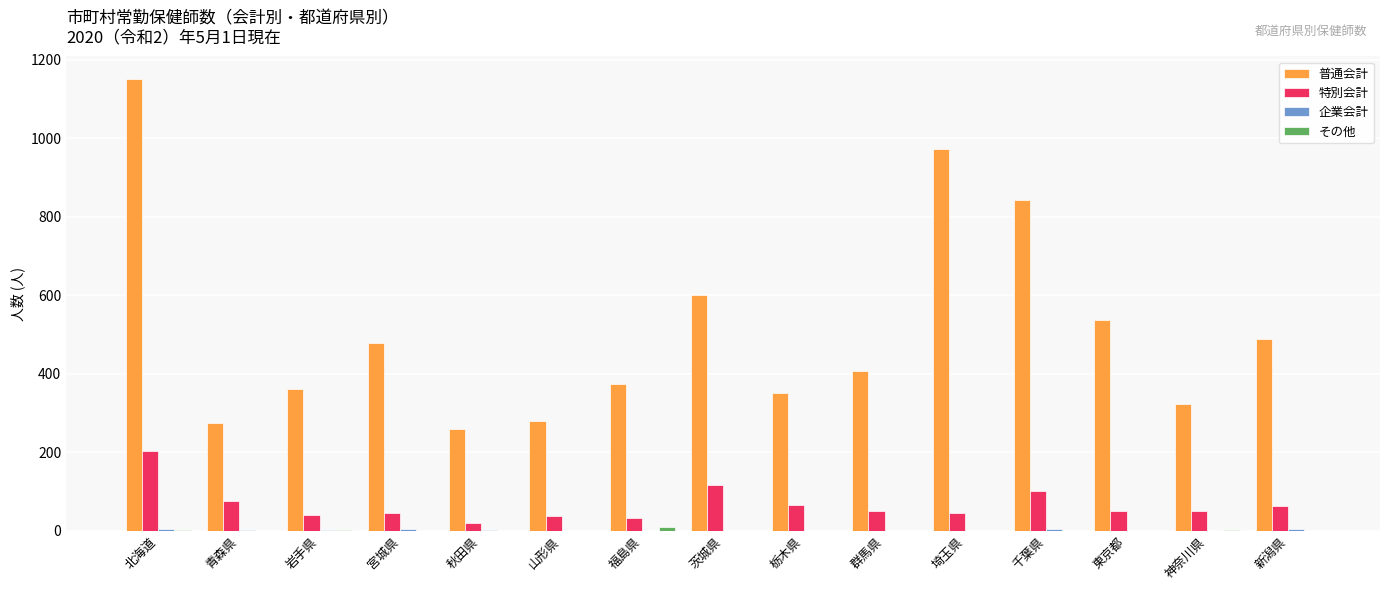

Is it true that 普通会計 equals 279 at 山形県?

True